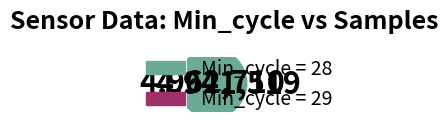

Which category accounts for the majority?

29